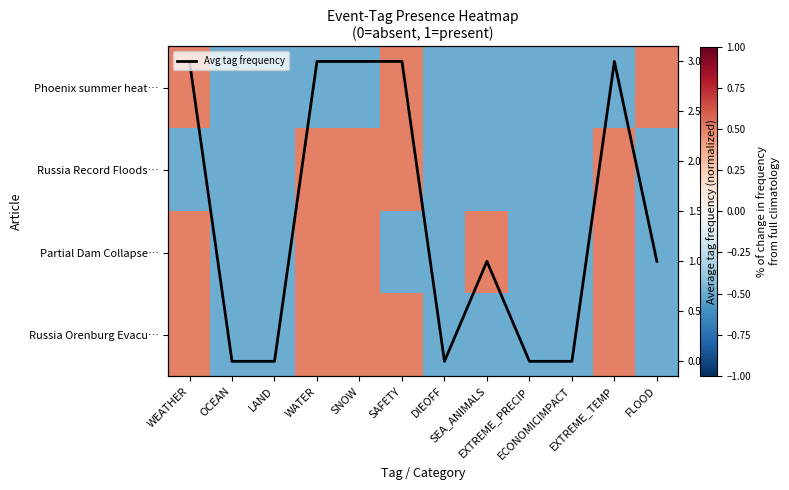

What is the total value across all series at EXTREME_PRECIP?

-2.0